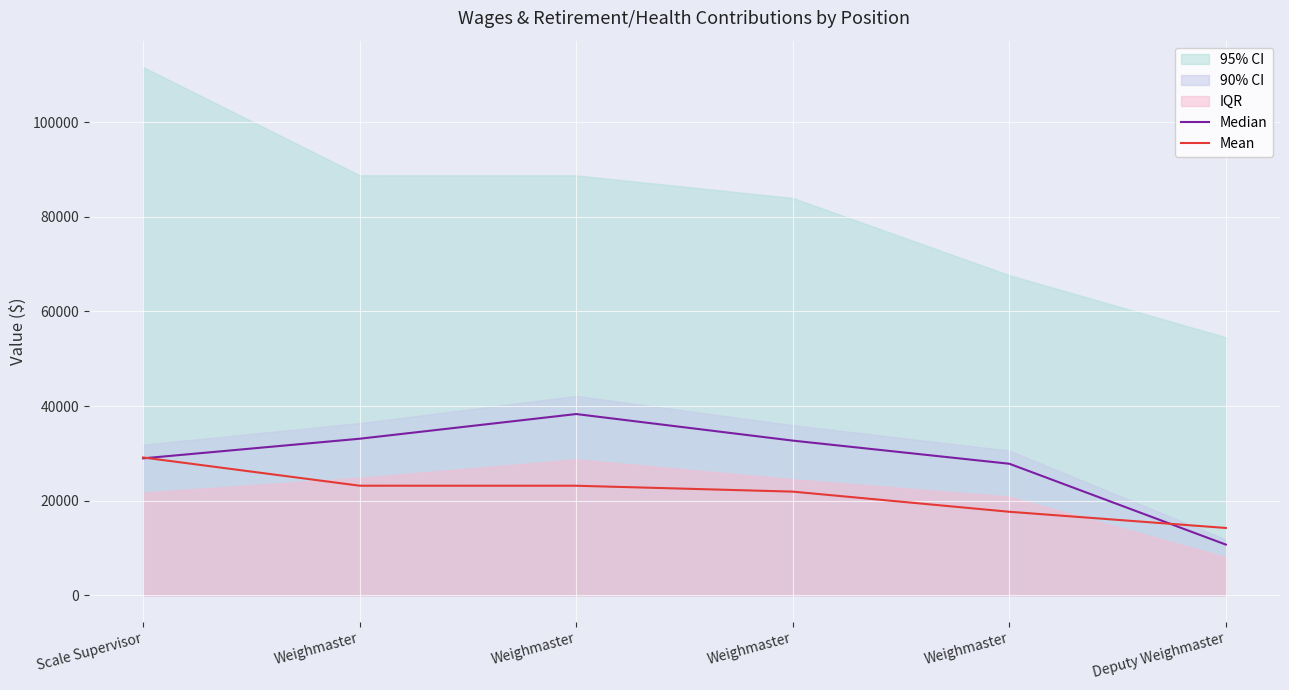

Rank the series at Scale Supervisor from highest to lowest value.

Mean, Median